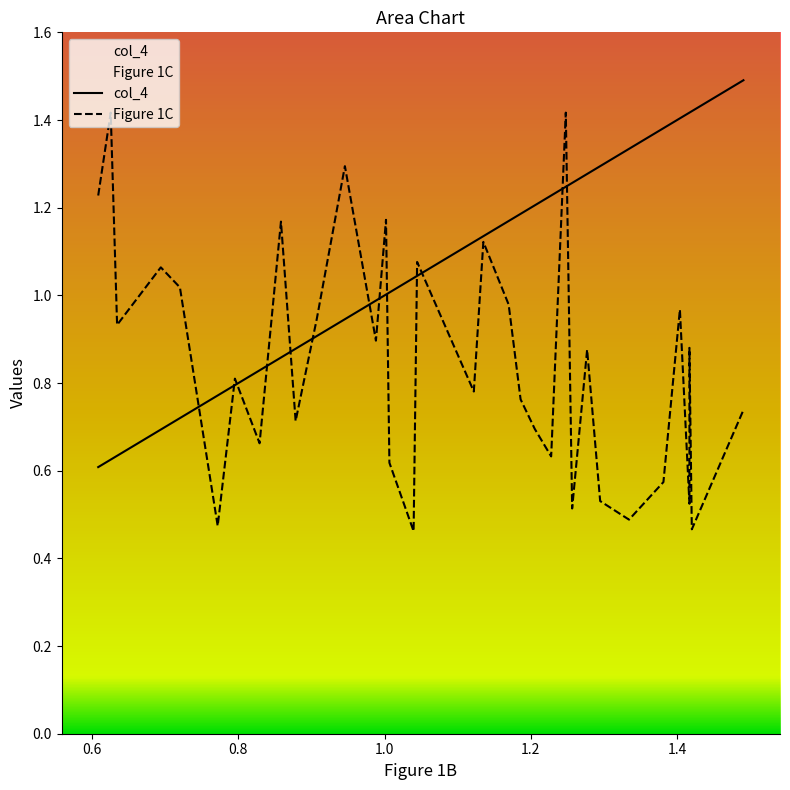

List the series in order of their overall mean, lowest first.

Figure 1C, col_4